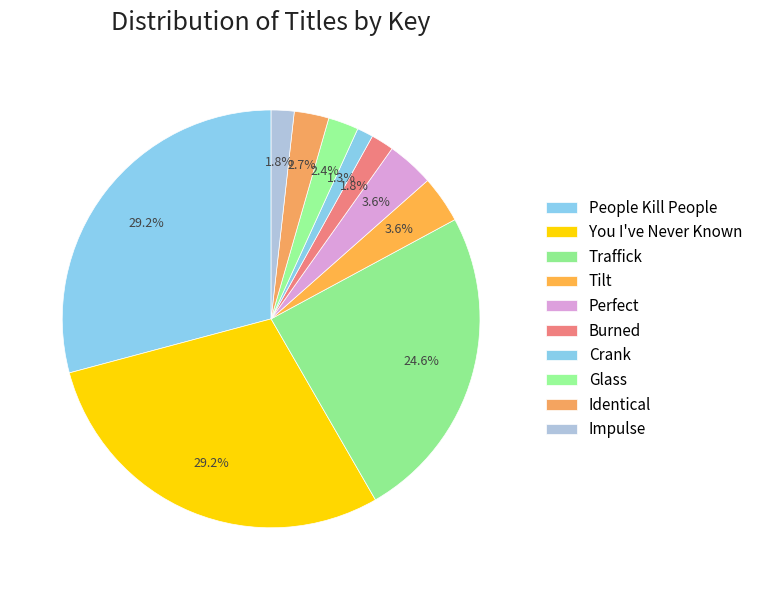

The Perfect slice represents 4% of the pie. True or false?

True